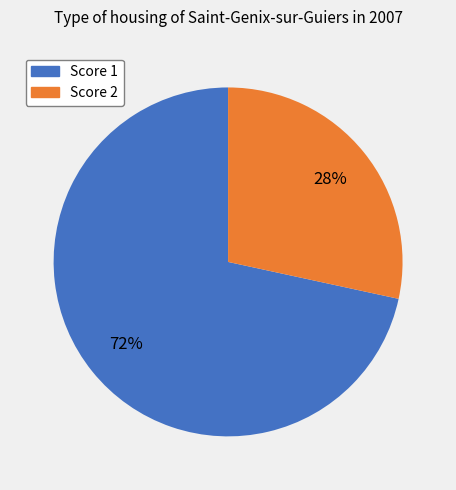

Is there any slice that represents more than half of the pie?

Yes